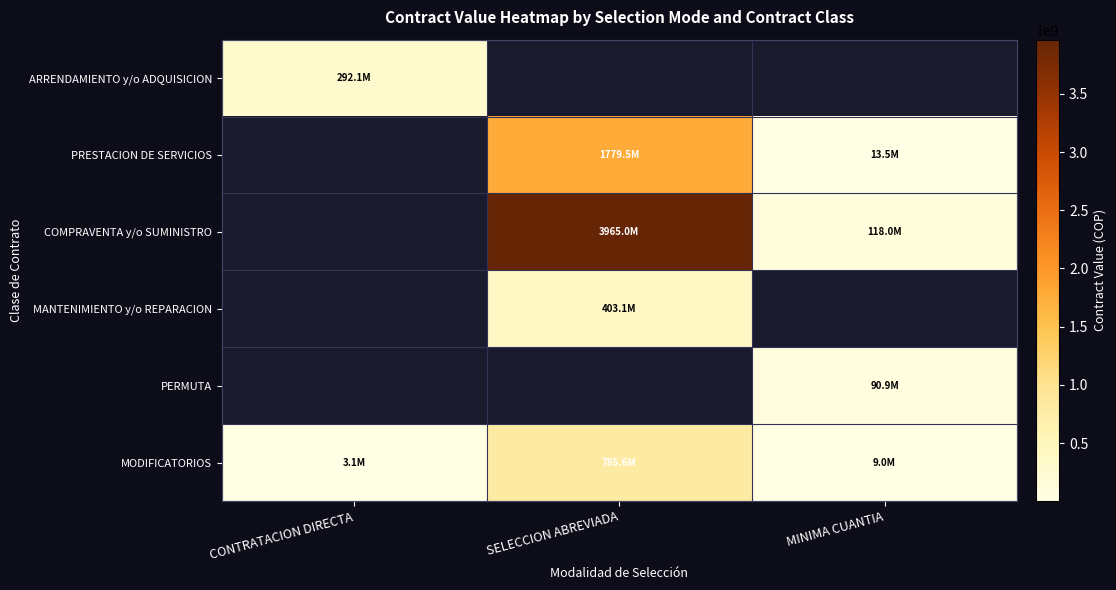

At how many categories does at least one series exceed 2422883034?

1